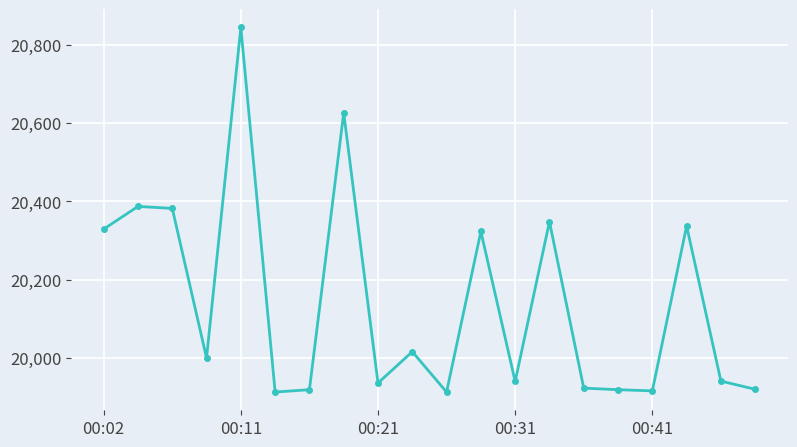

What is the greatest value displayed?

20844